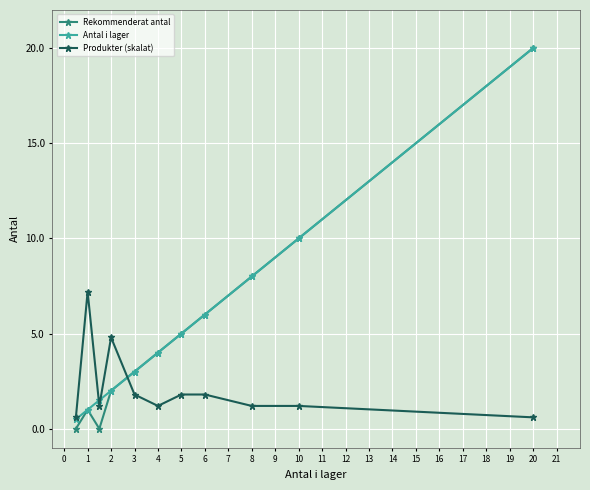

How many data points in Produkter (skalat) are less than 1?

2